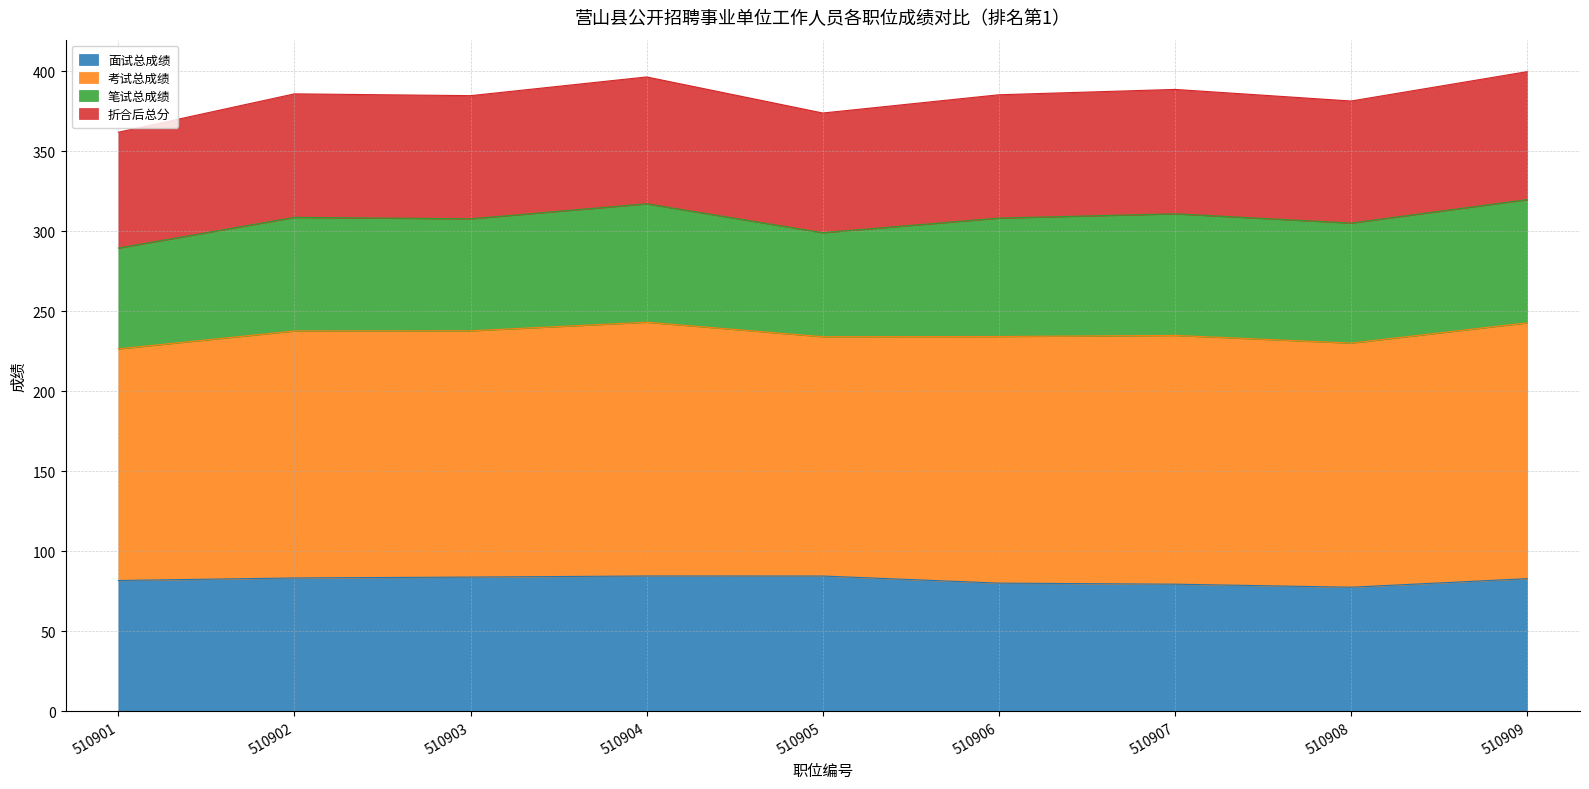

The value of 考试总成绩 at 510905 is 408.1. True or false?

False